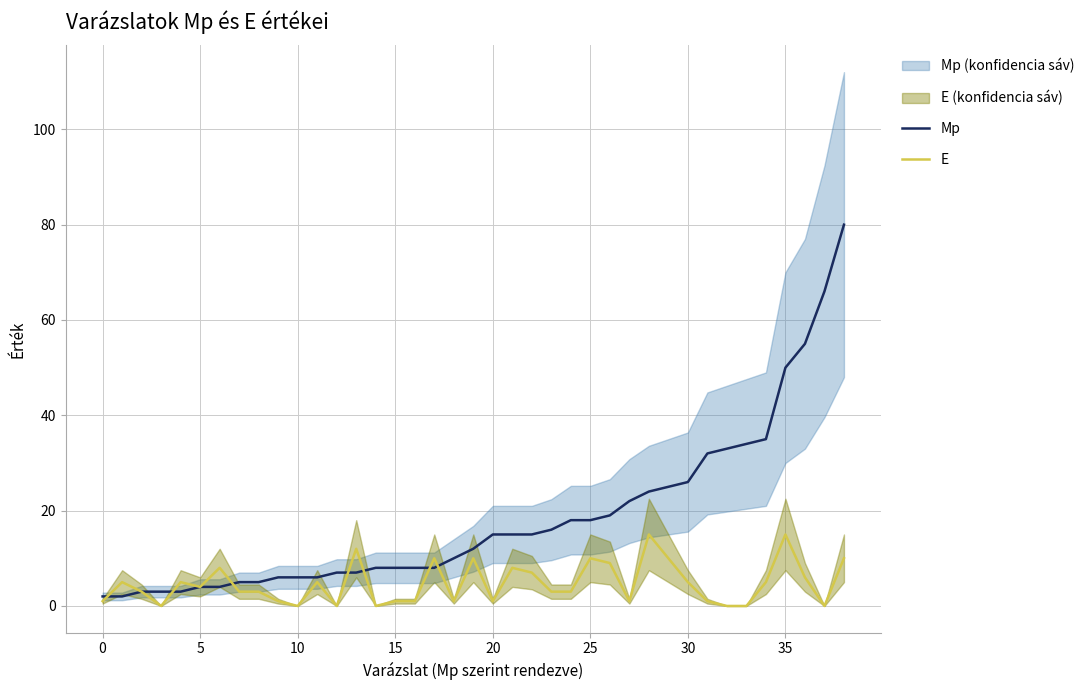

The Mp series shows 12 at 35. True or false?

False